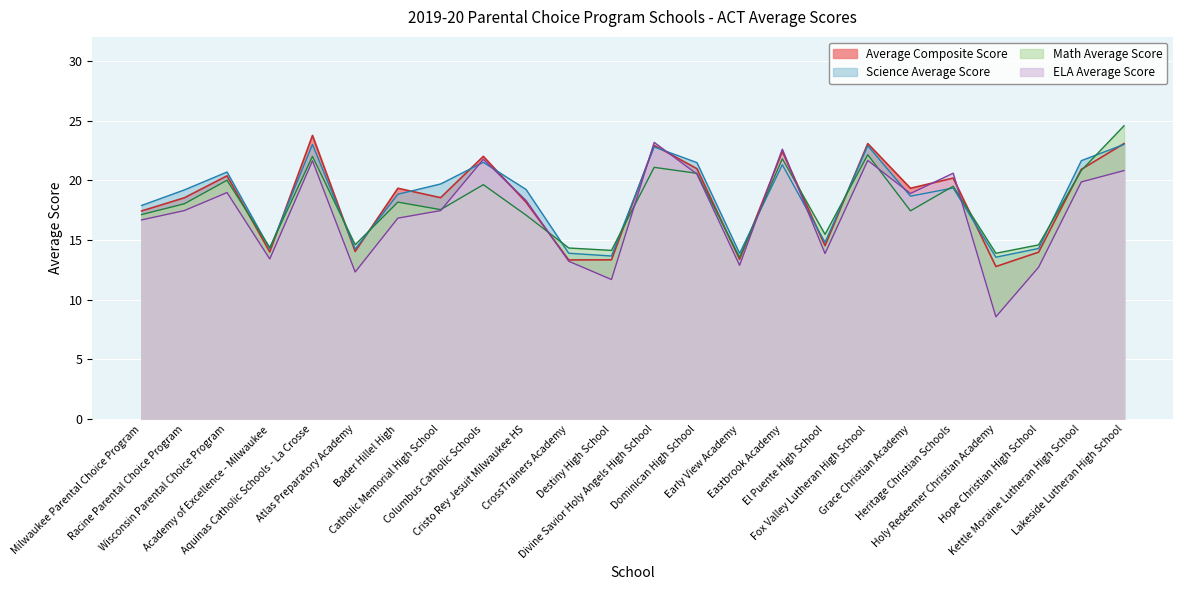

The Science Average Score series shows 10.5 at Eastbrook Academy. True or false?

False